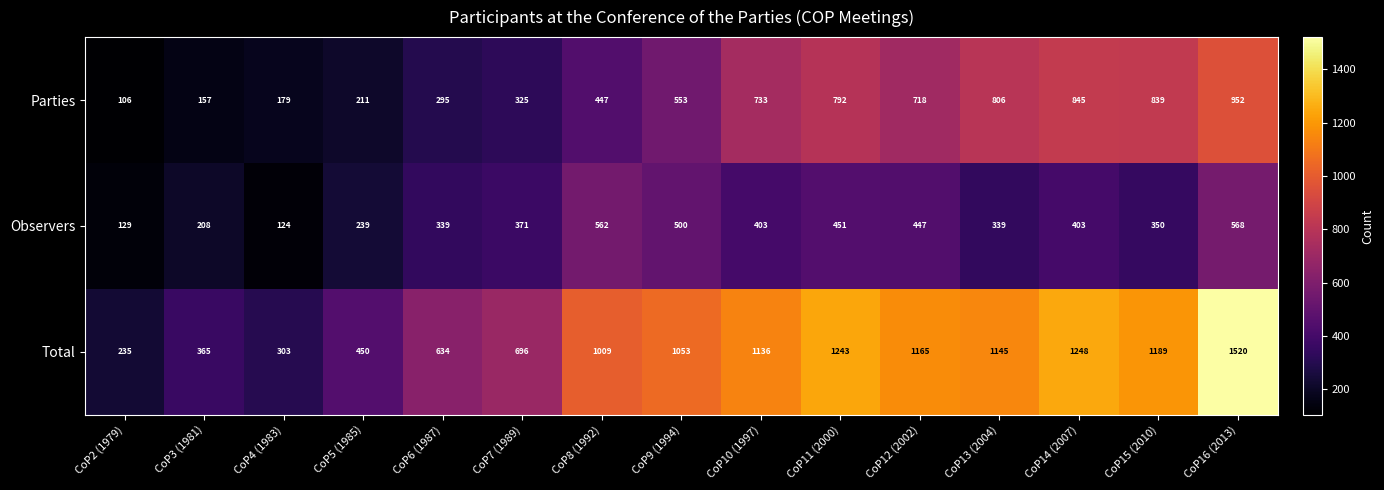

True or false: Total has a value of 634 at CoP6 (1987).

True